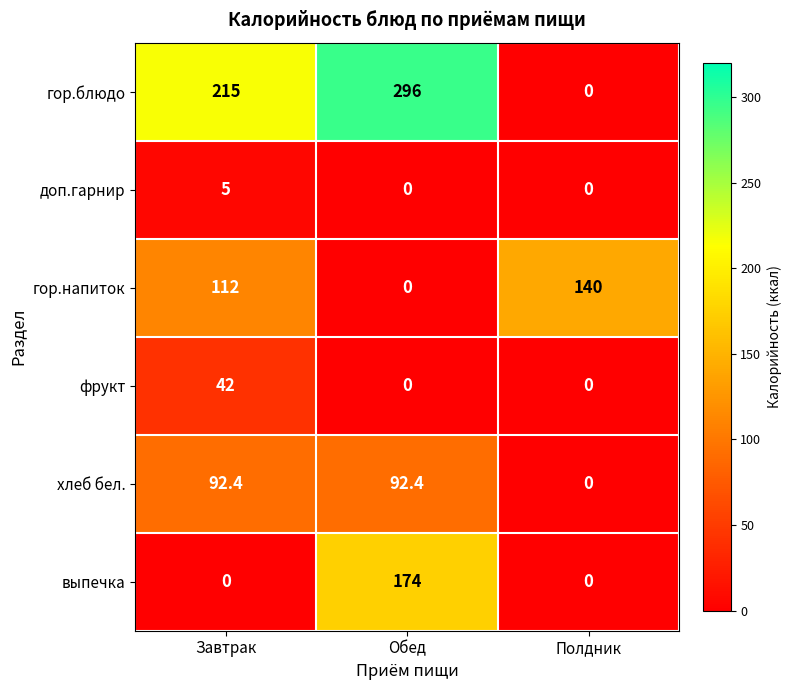

Rank the series by their maximum value, from highest to lowest.

гор.блюдо, выпечка, гор.напиток, хлеб бел., фрукт, доп.гарнир